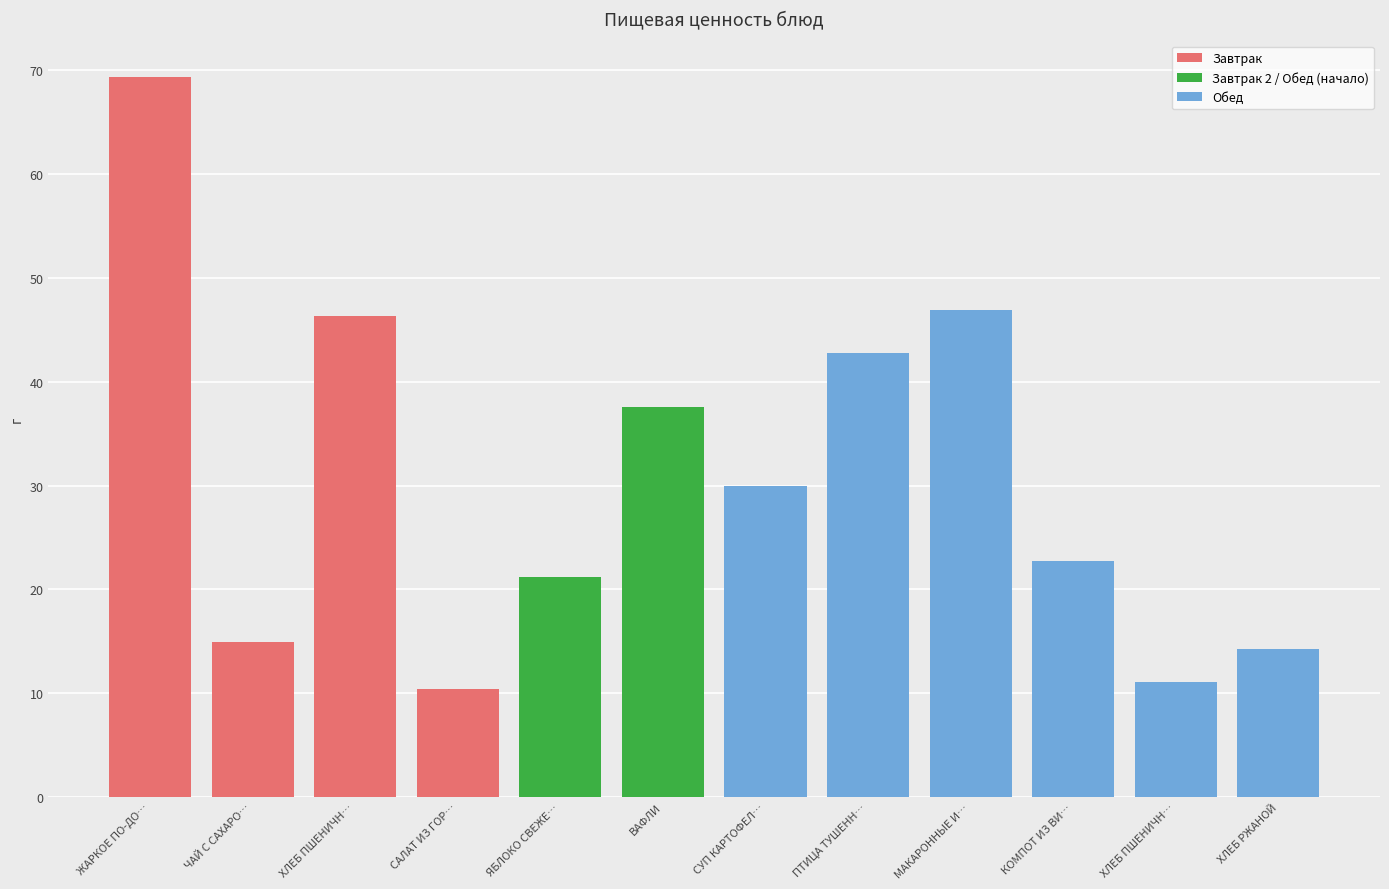

What is the total value across all series at ЯБЛОКО СВЕЖЕЕ?

21.2